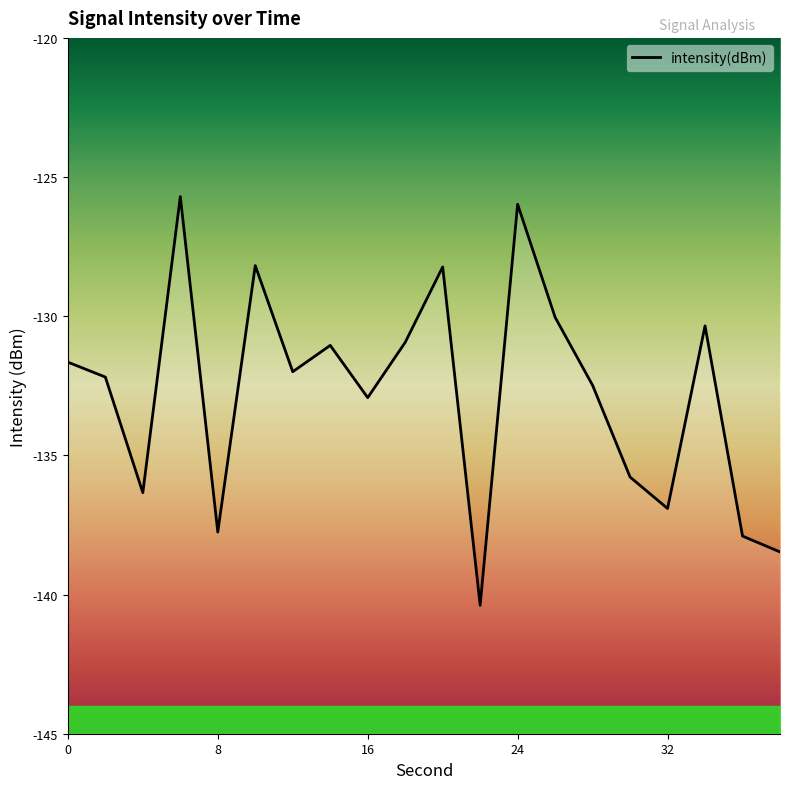

Where is the data nearest to the value -133?

16